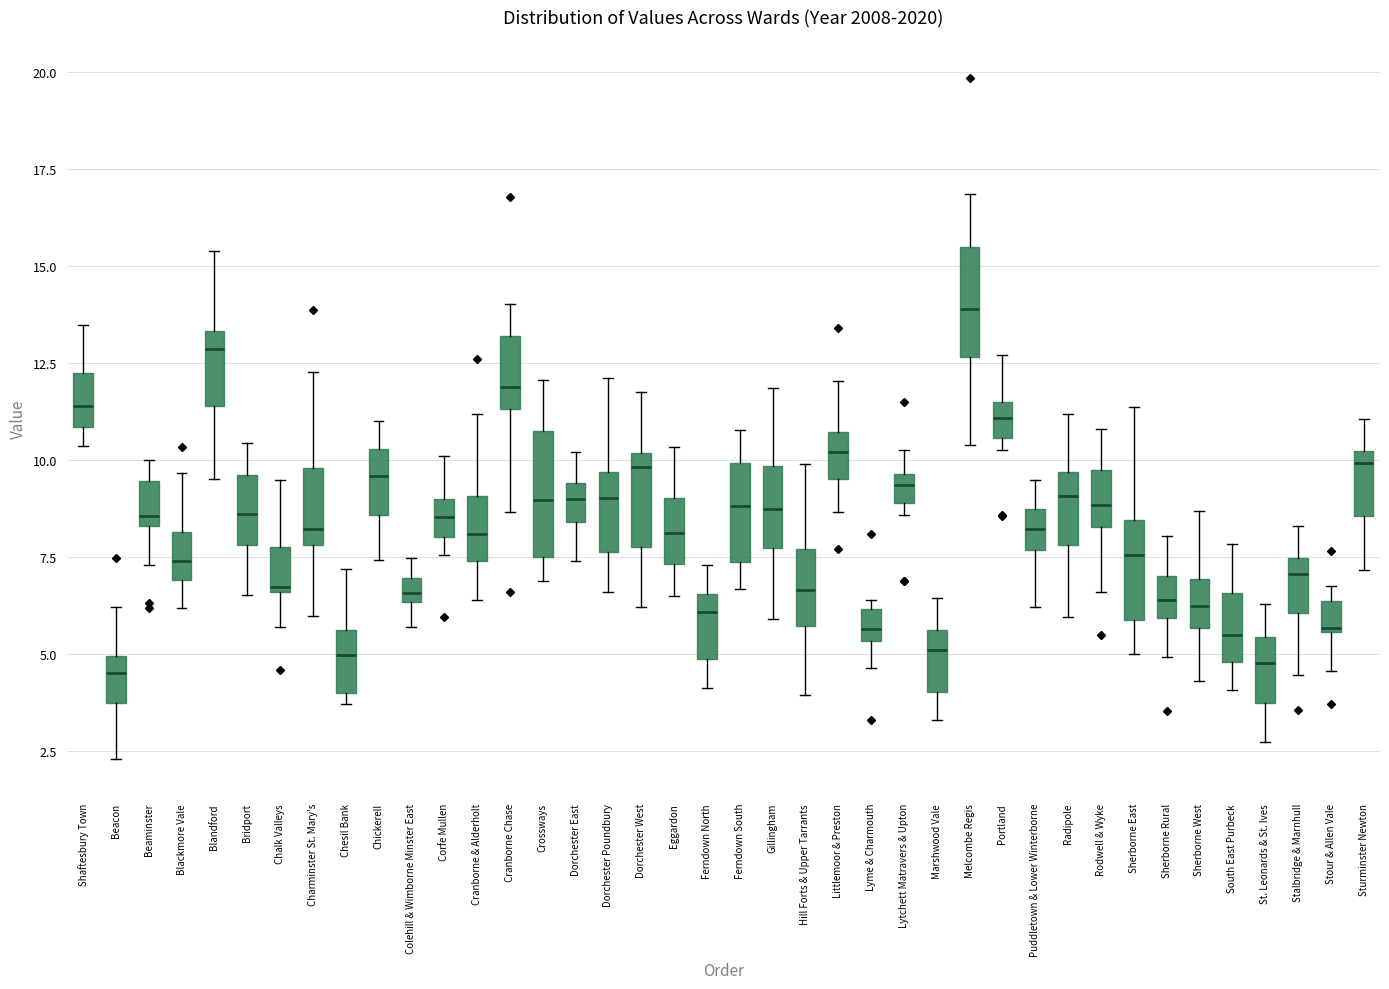

Where does the lower whisker of the box for Sherborne Rural end on the y-axis? The values are not printed on the chart, so give them approximately, as read against the axis.

5.0